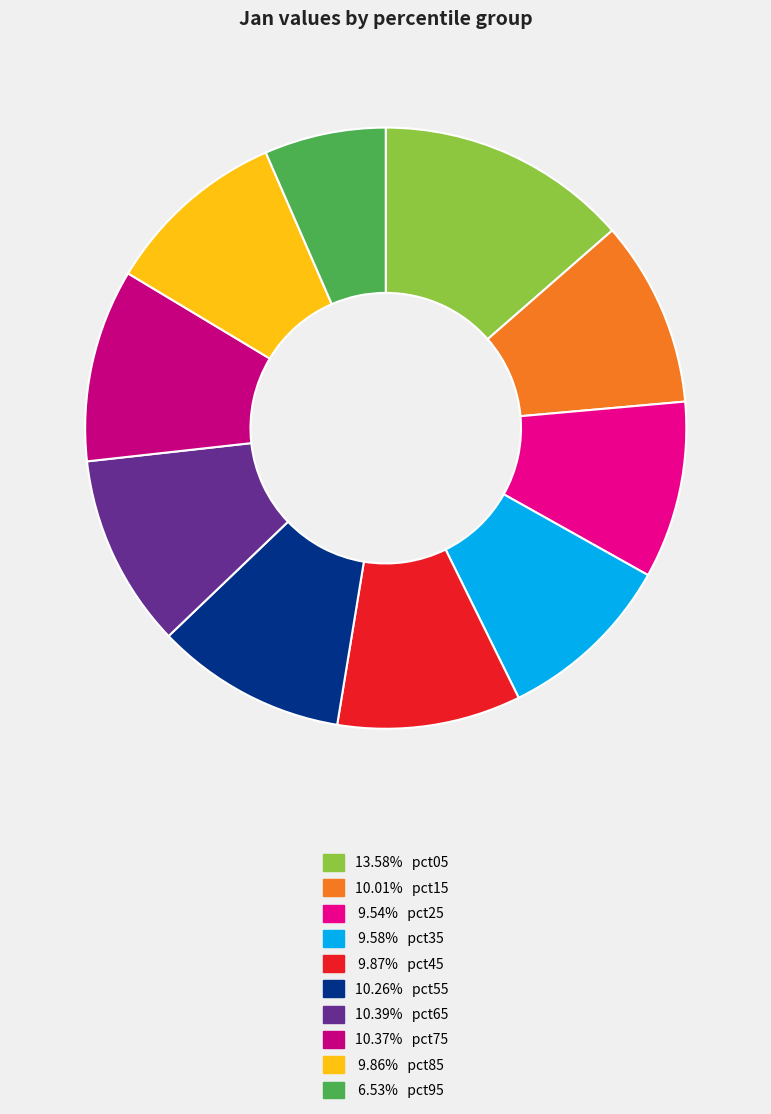

How many slices are in this pie chart?

10